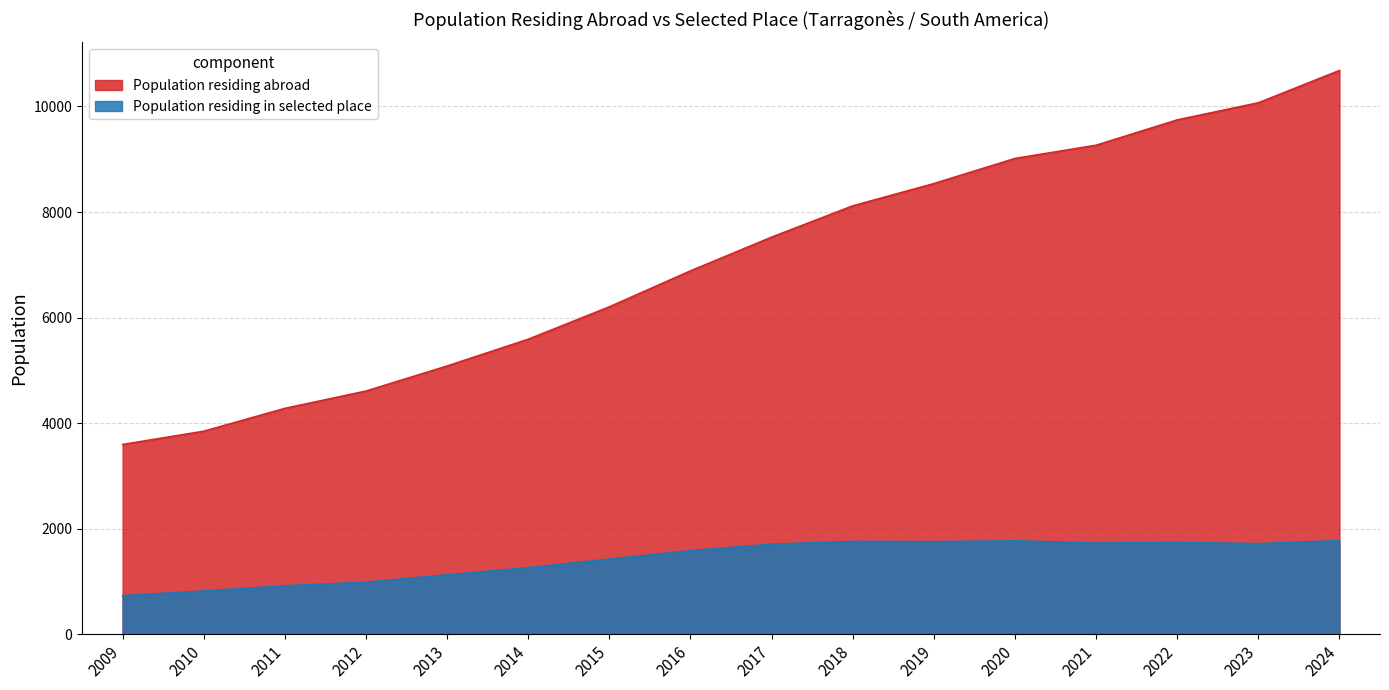

How many values in the Population residing abroad series are below 7523?

8